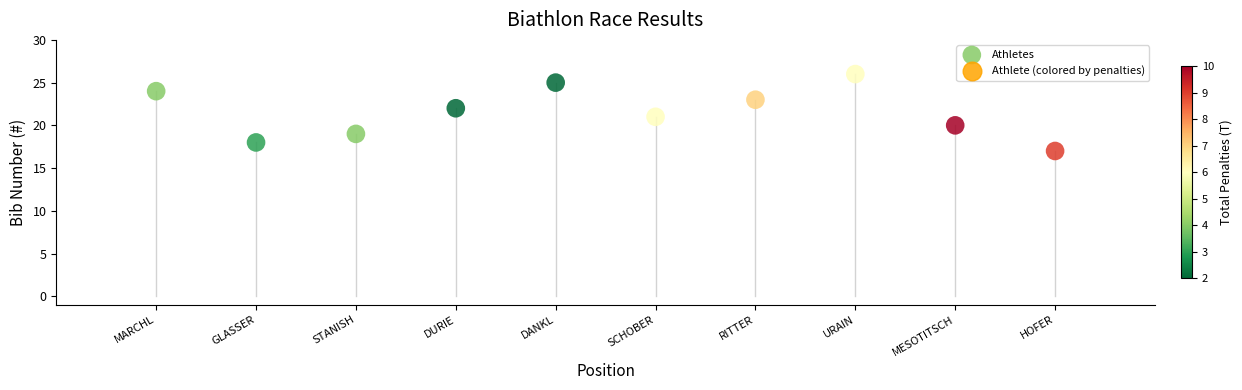

What is the average X value?

6